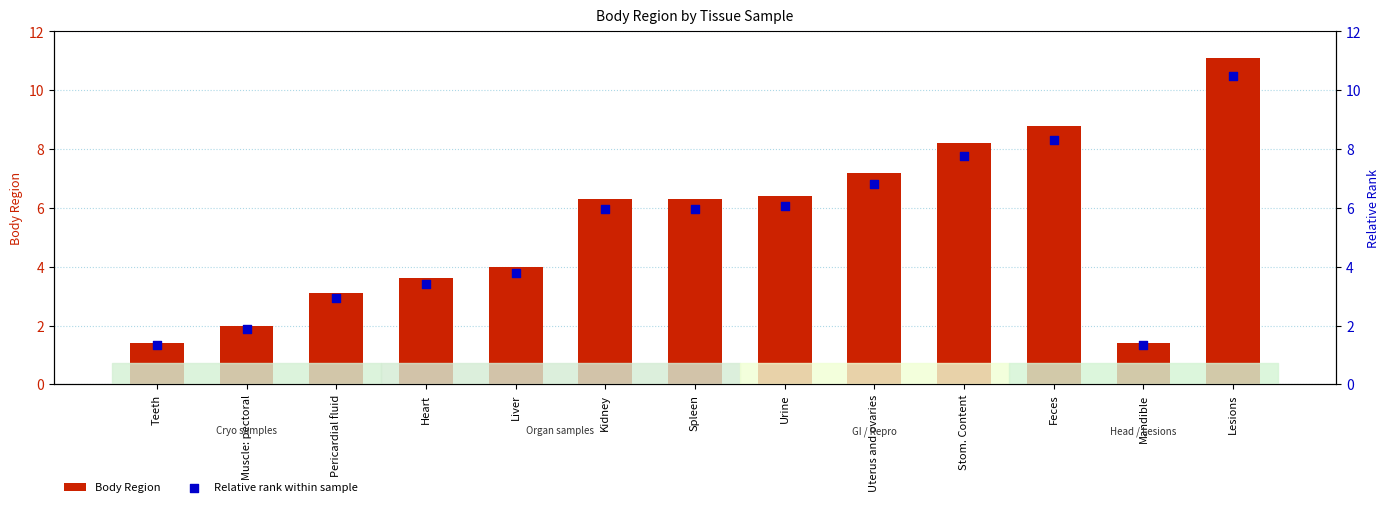

At which category is the sum across all series the highest?

Lesions